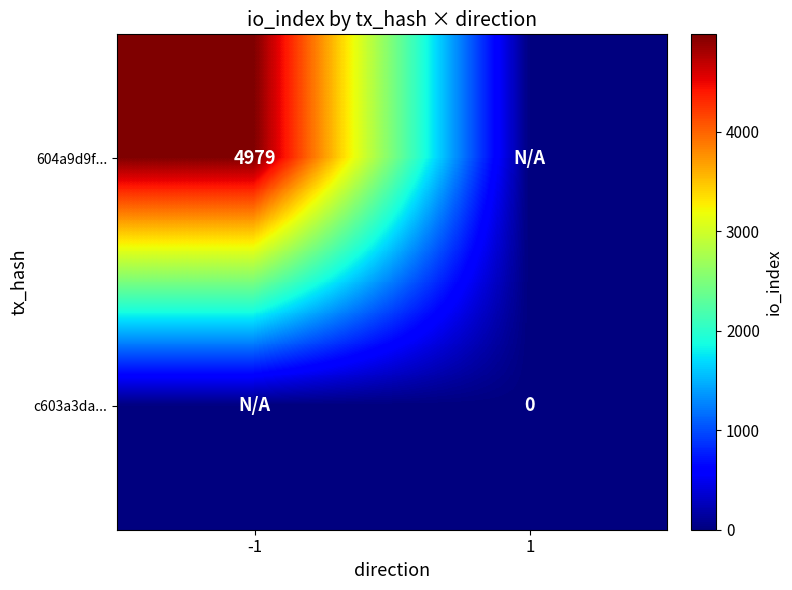

The 604a9d9f... series shows 1689 at -1. True or false?

False